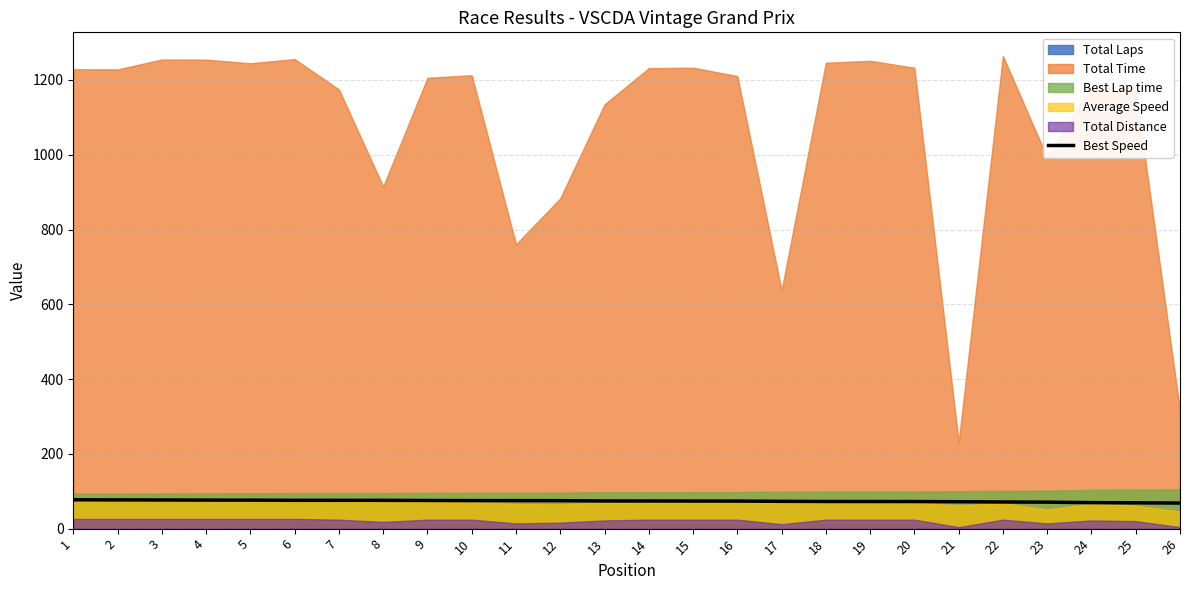

Which label corresponds to the largest value in the chart?

1